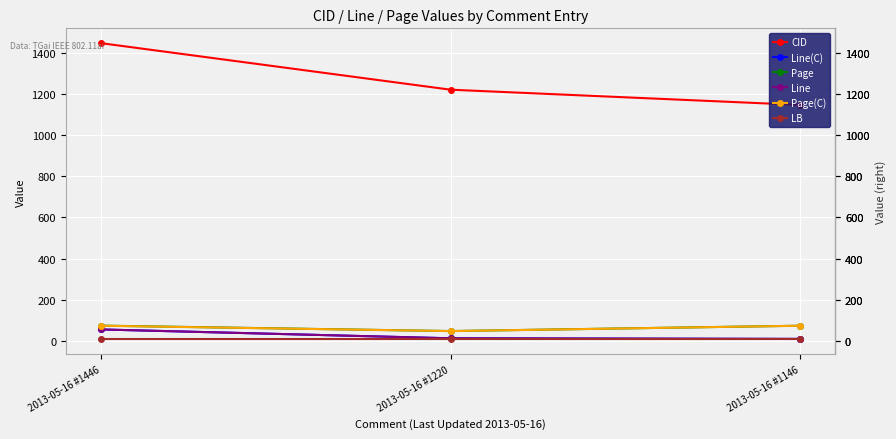

Is this an area chart (filled region under the line)?

No